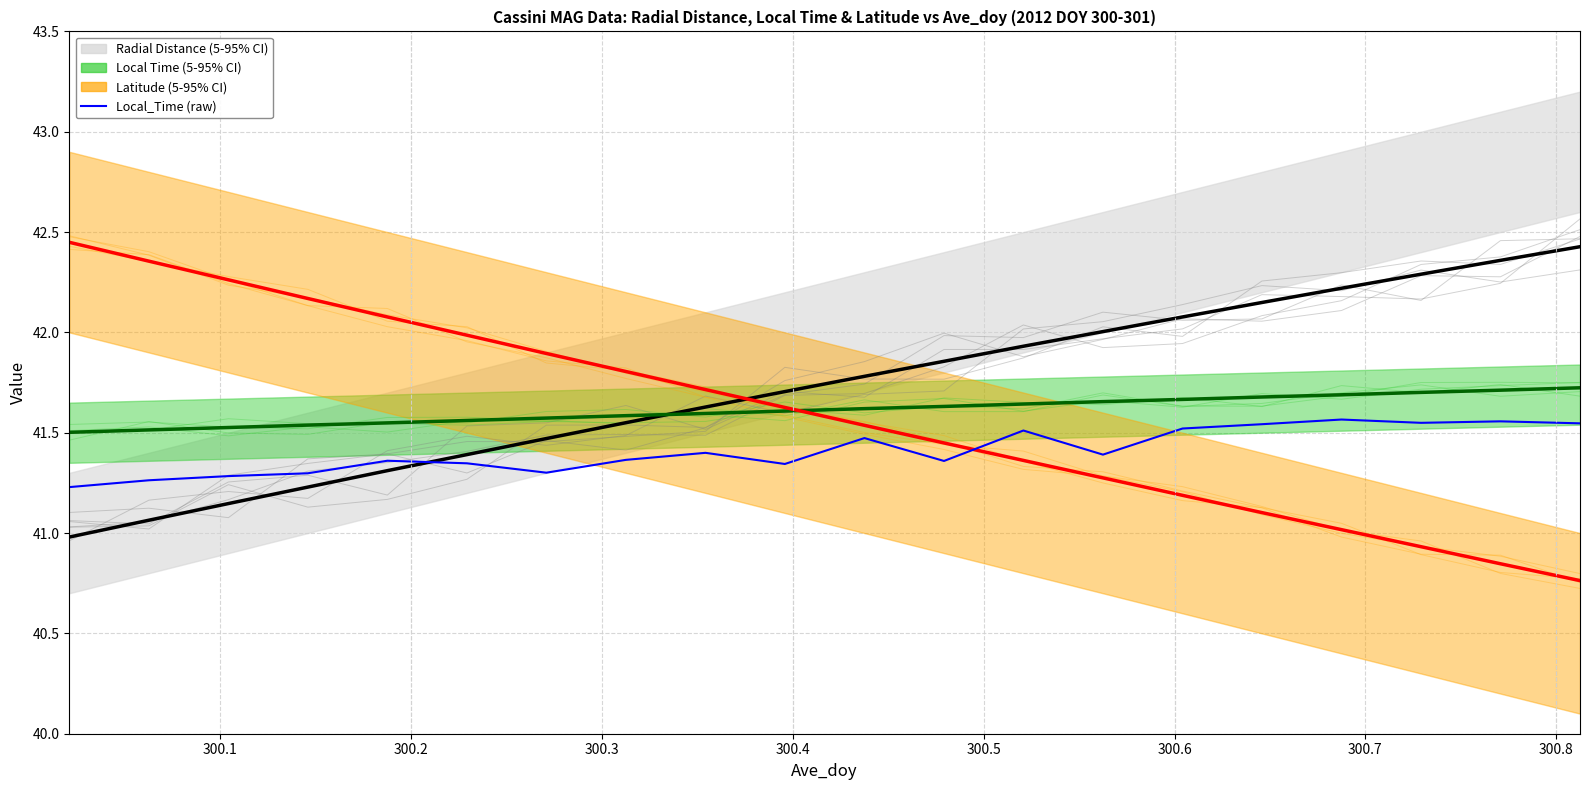

Is it true that Latitude (mean, scaled) equals 14.5 at 300.9?

False